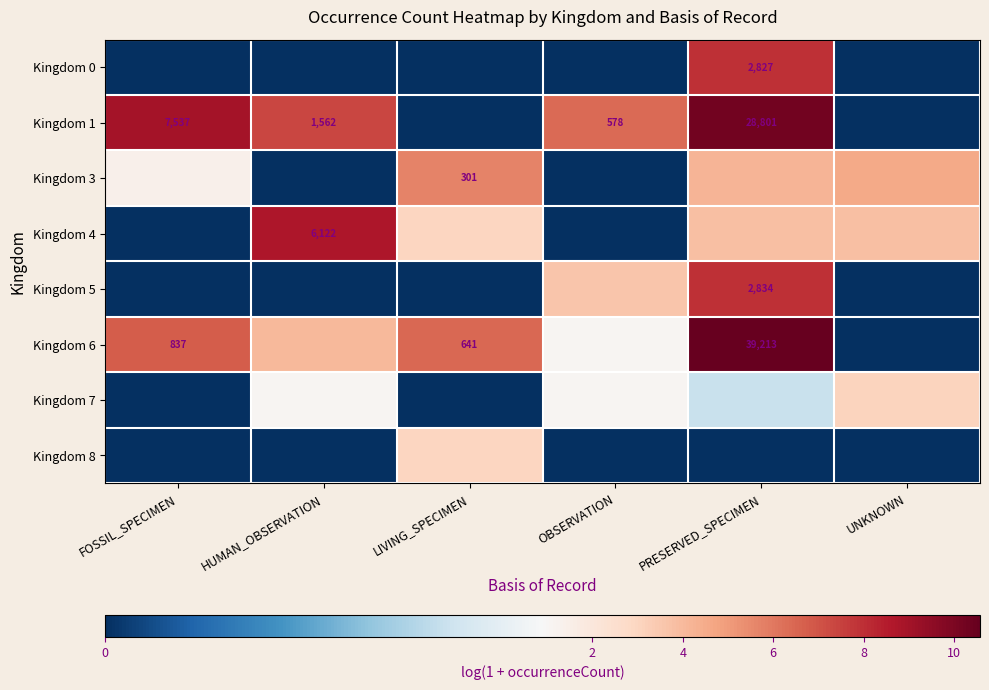

Is the value of Kingdom 1 at FOSSIL_SPECIMEN greater than the value of Kingdom 5 at PRESERVED_SPECIMEN?

Yes